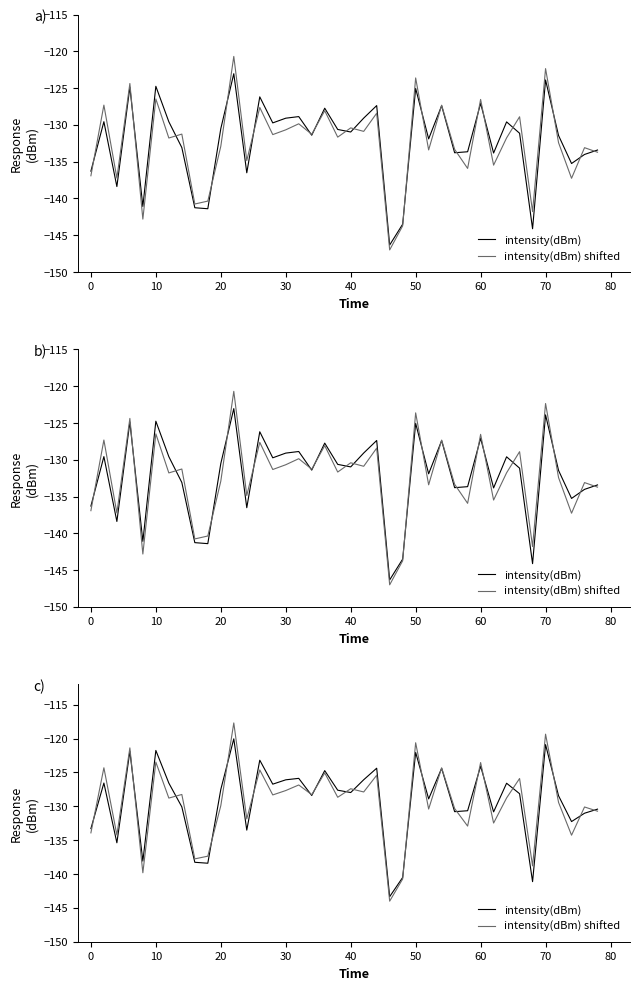

How many values in the intensity(dBm) shifted series exceed -128?

16